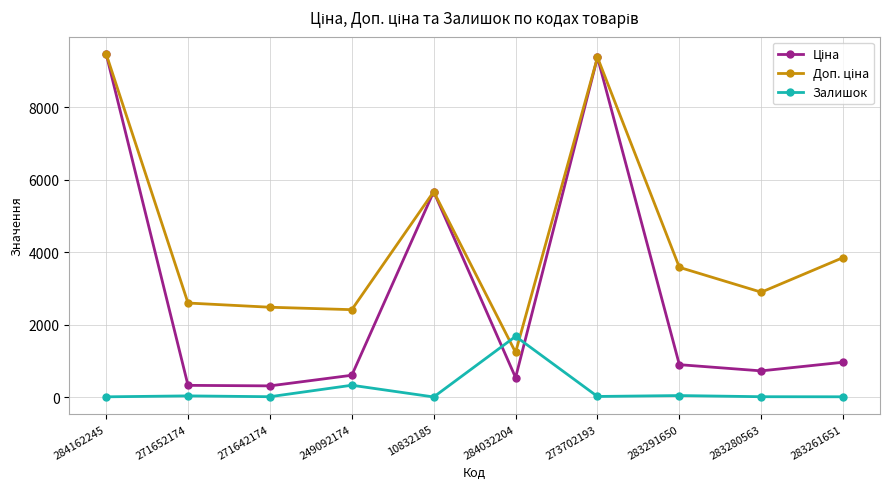

What is the total value across all series at 284032204?

3451.4